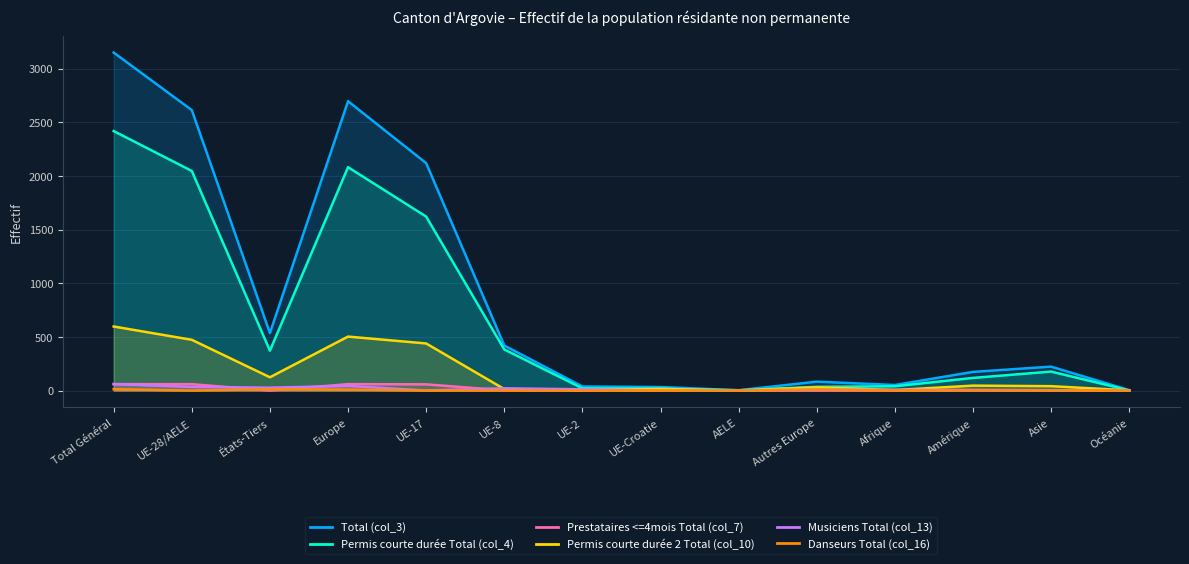

Which series has the largest total across all categories?

Total (col_3)